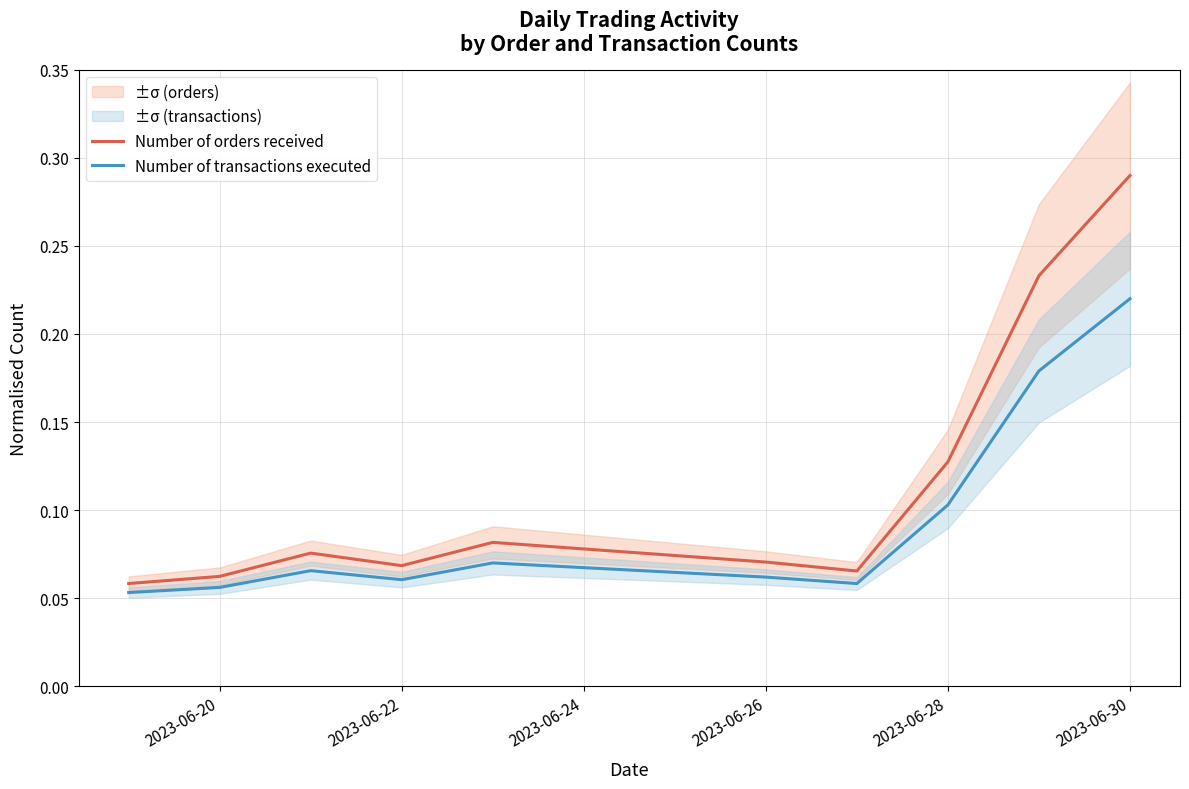

Rank the series by their maximum value, from lowest to highest.

Number of transactions executed, Number of orders received